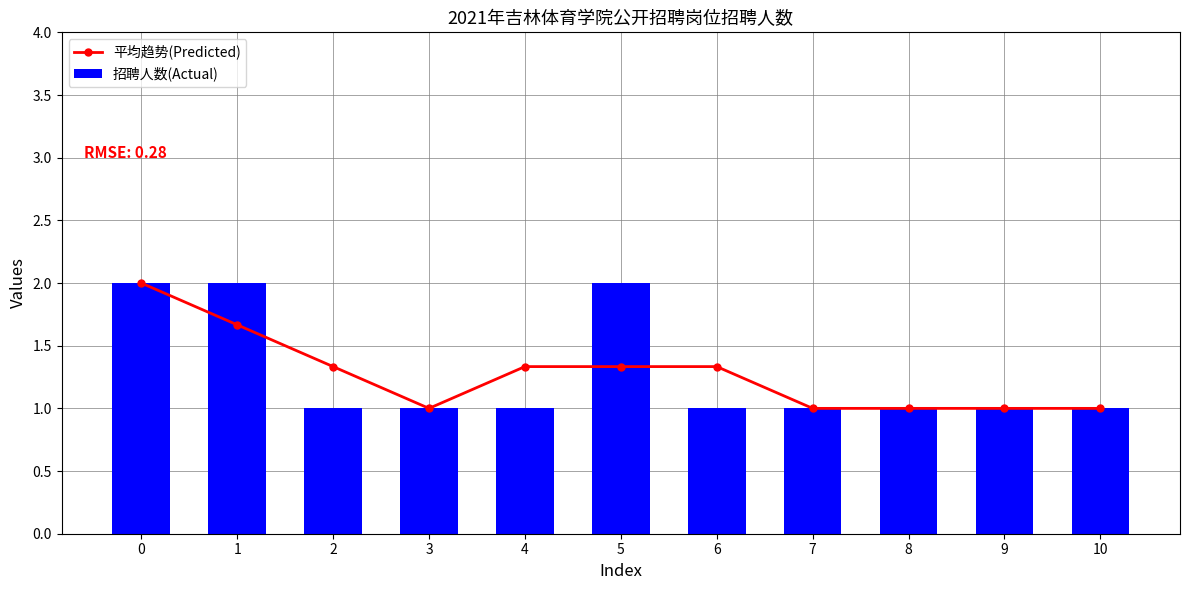

What is the sum of the 招聘人数(Actual) values at 4 and 8?

2